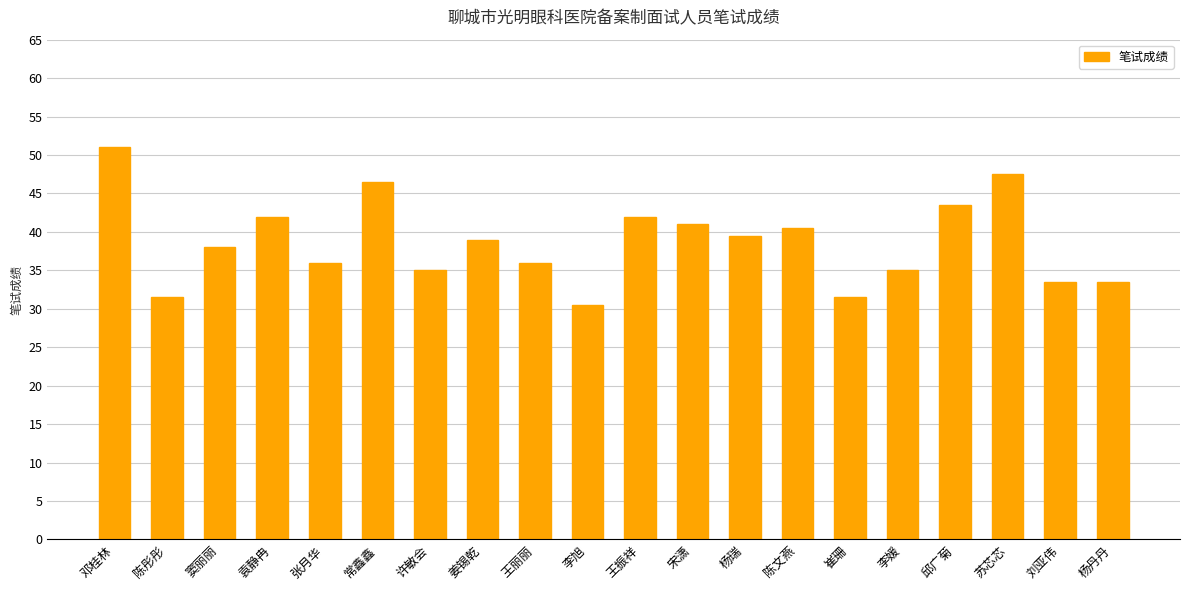

What is the greatest value displayed?

51.0